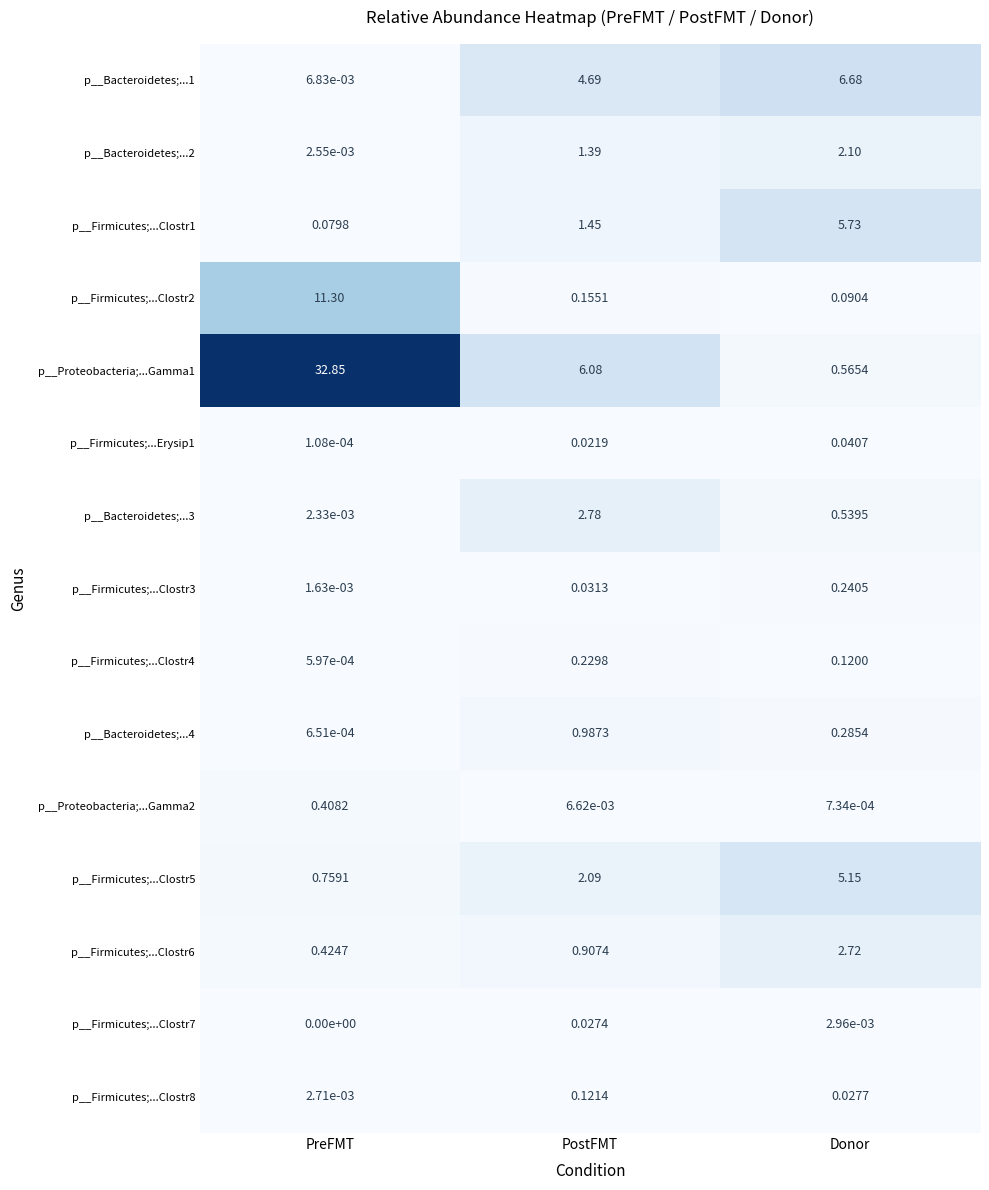

Is the value of p__Bacteroidetes;...4 at Donor greater than the value of p__Firmicutes;...Clostr8 at Donor?

Yes